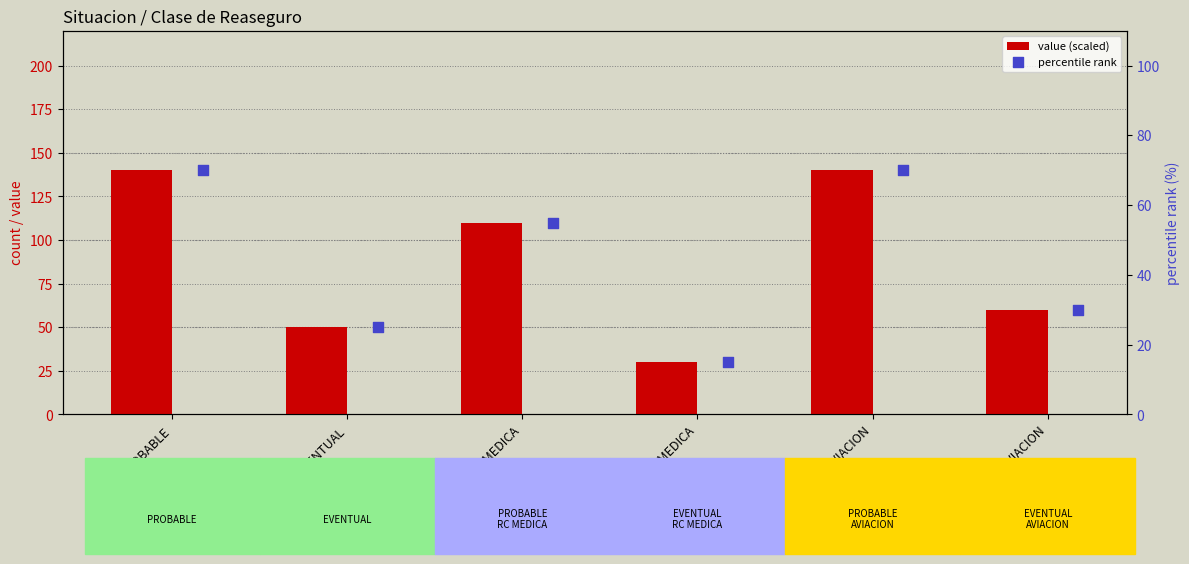

Which series has the largest total across all categories?

value (scaled)